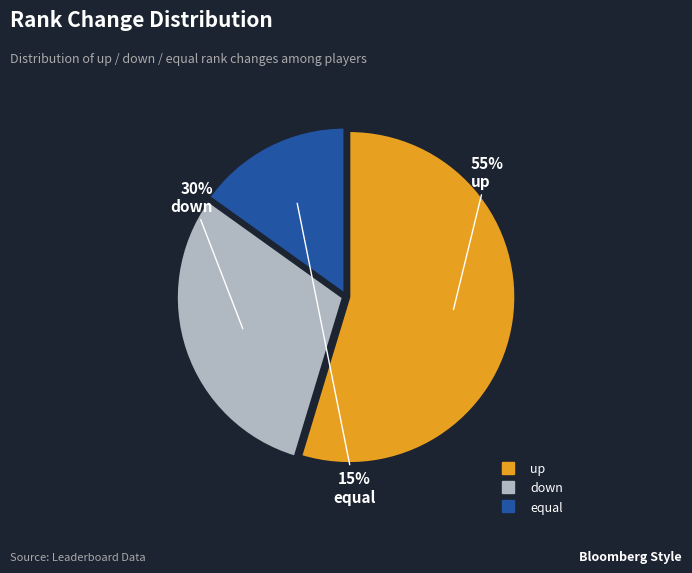

The up slice represents 63% of the pie. True or false?

False